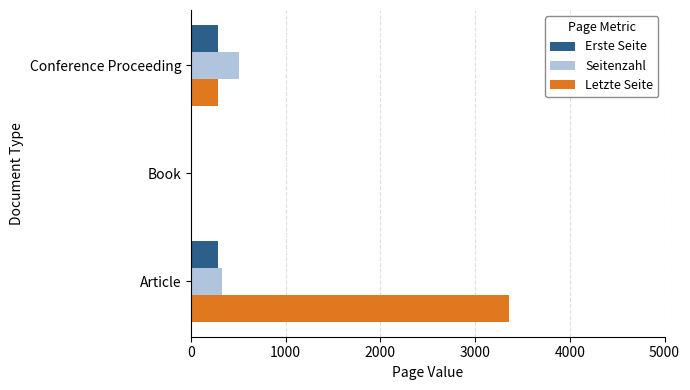

What is the sum of the Letzte Seite values at Conference Proceeding and Article?

3649